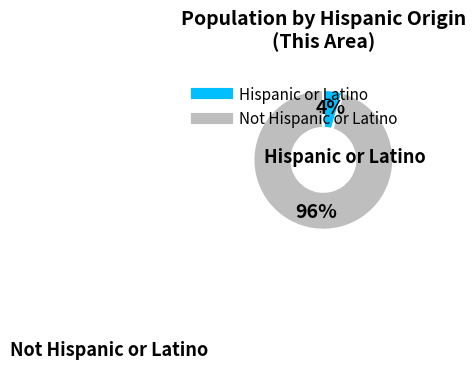

The Not Hispanic or Latino slice represents 96% of the pie. True or false?

True